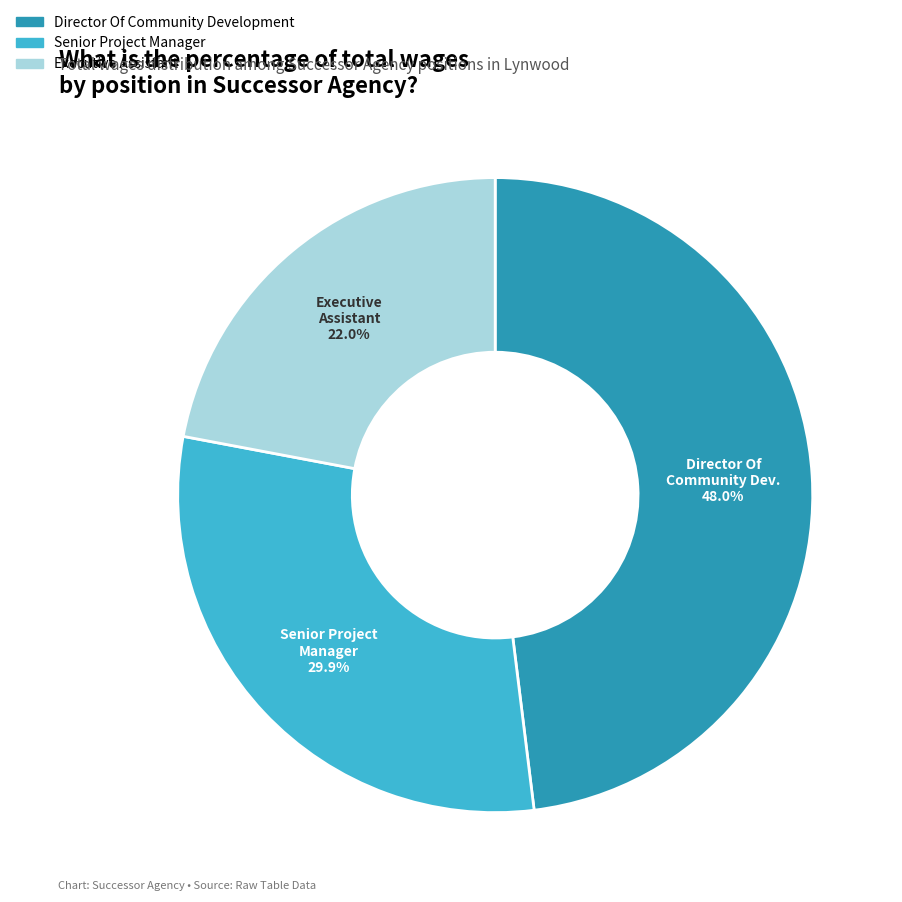

Is there any slice that represents more than half of the pie?

No